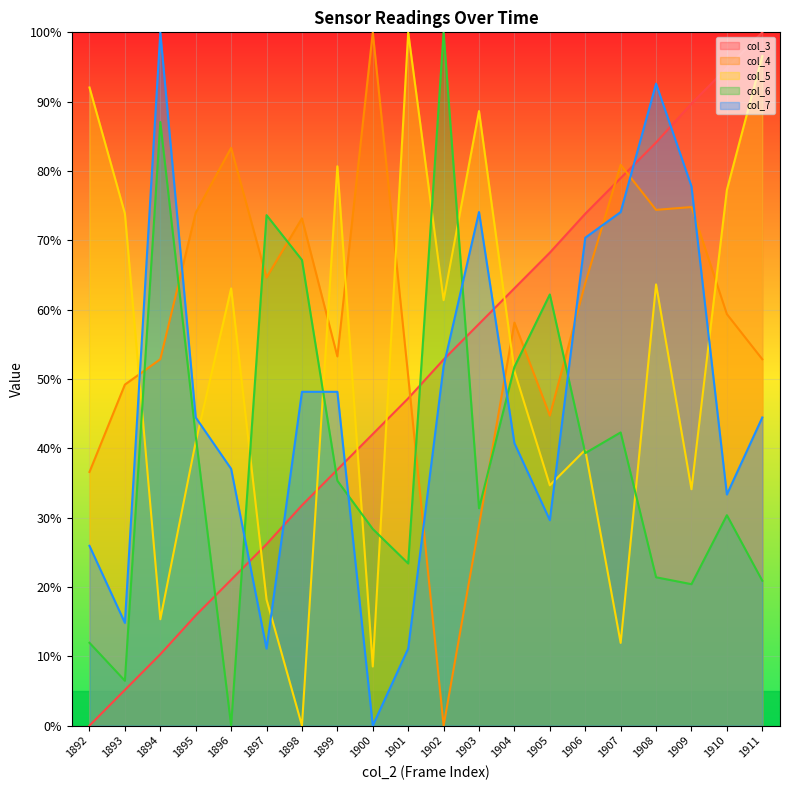

What is the sum of all col_5 values?

1051.7